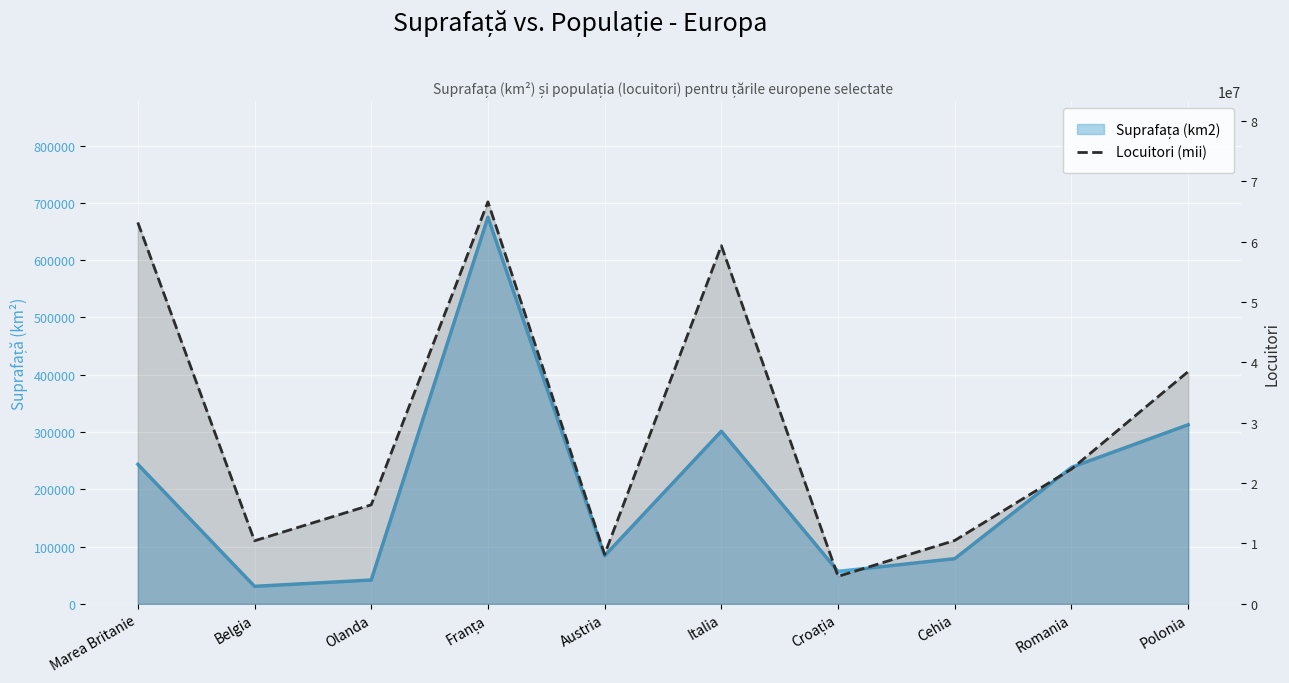

Which category has the lowest value across all series?

Croația